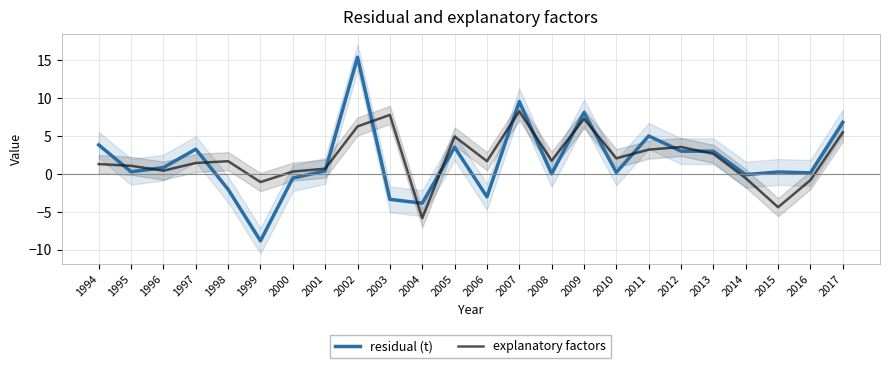

What is the total value across all series at 2010?

2.2